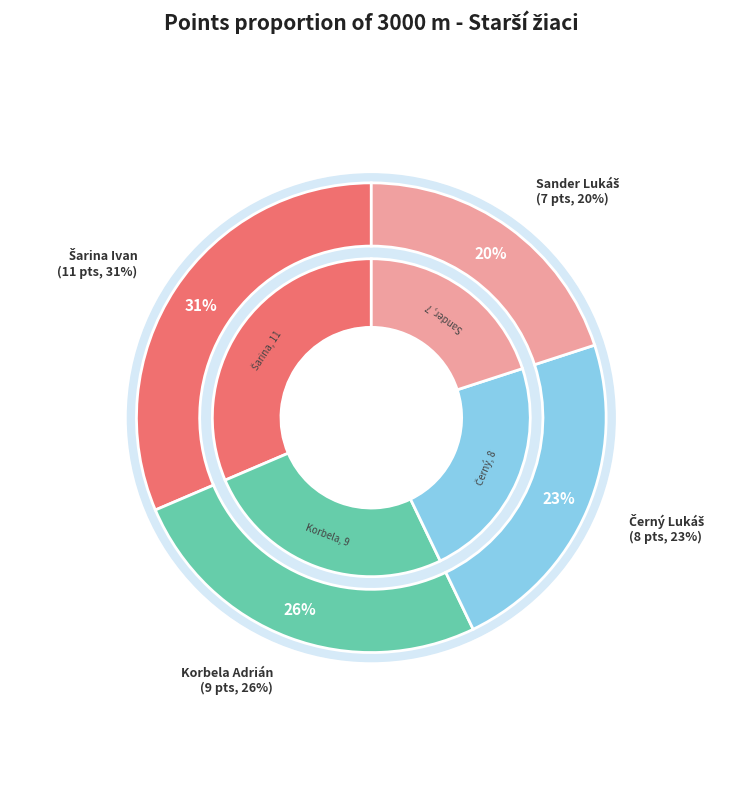

Which slice is the largest?

Šarina Ivan